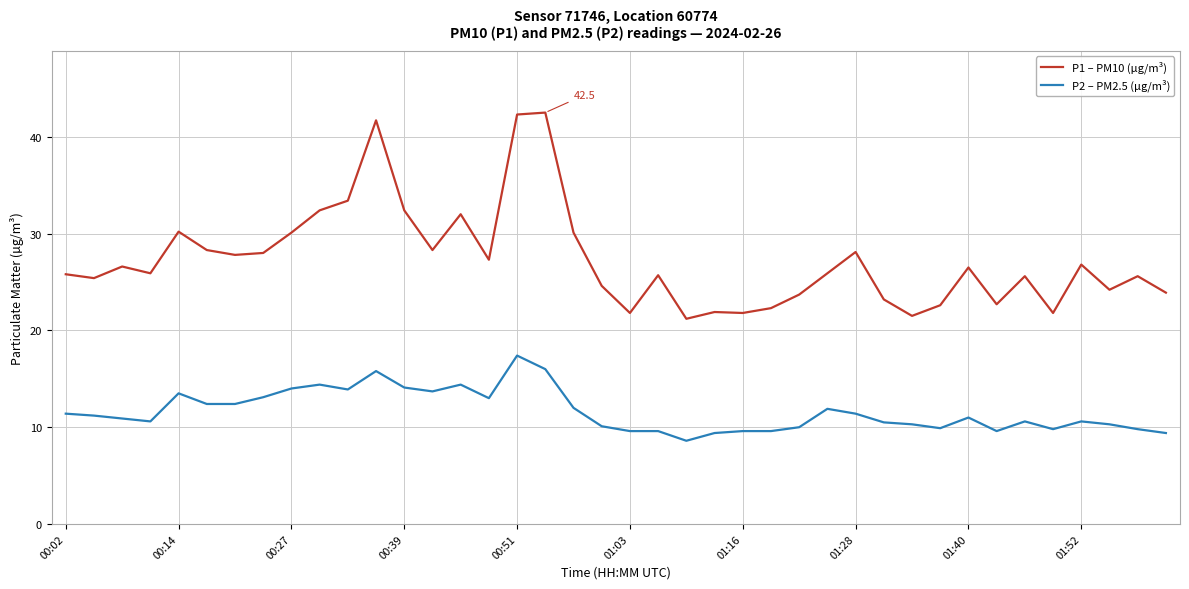

What is the smallest value displayed?

8.6